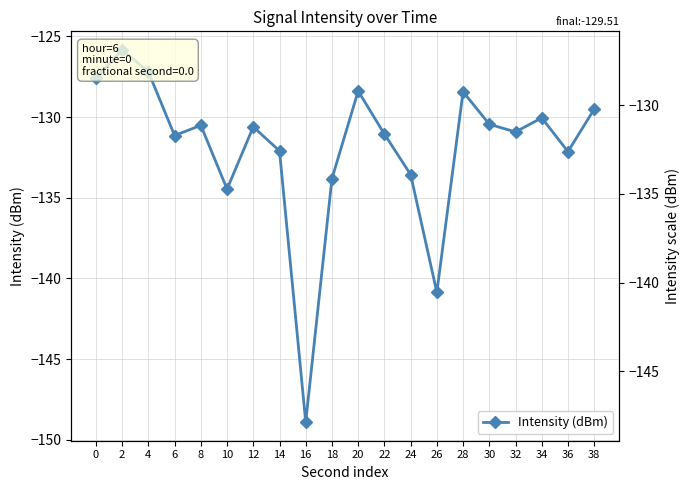

What is the difference between the maximum and second lowest values?

15.0